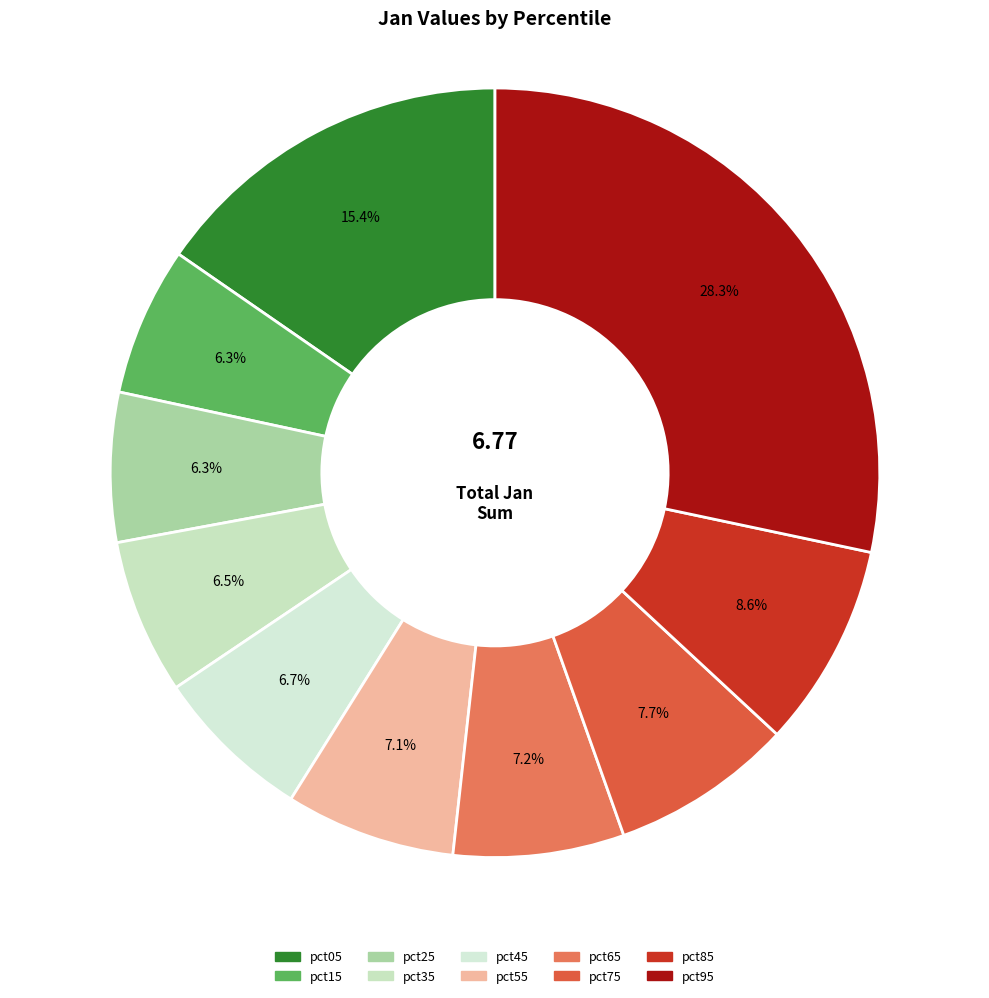

To the nearest percent, what is the average slice percentage?

10%